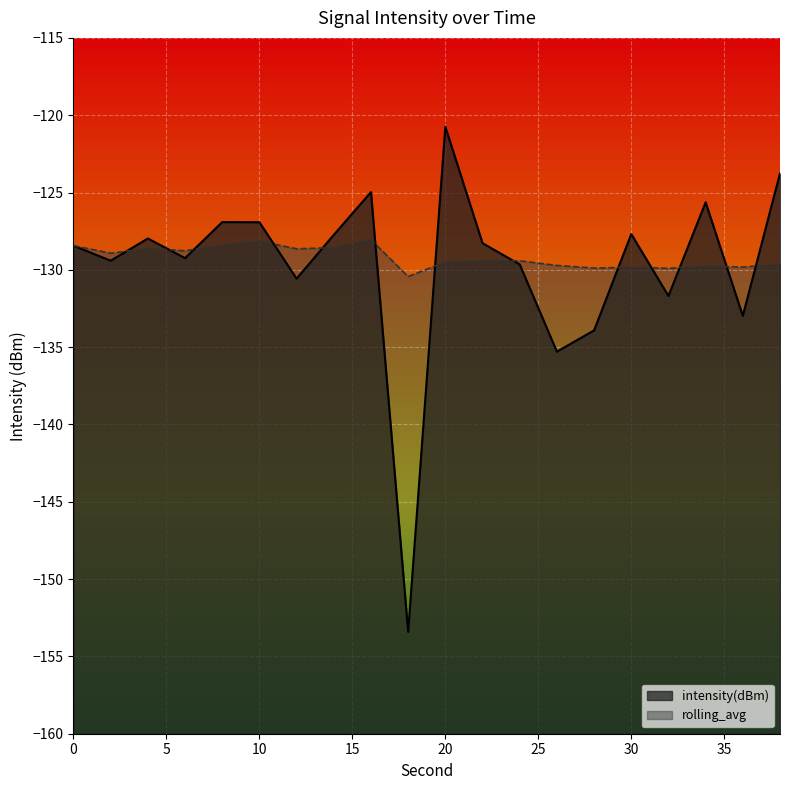

True or false: intensity(dBm) has more than 2 points higher than both neighbors.

True